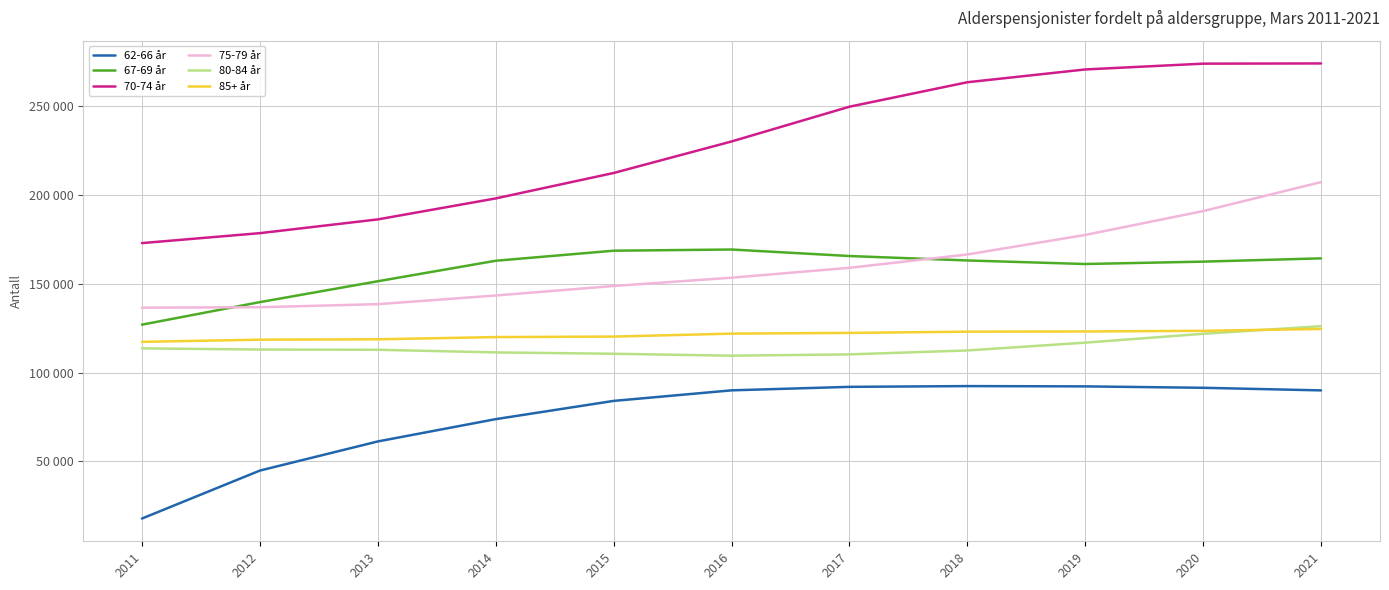

What is the total value across all series at 2019?

941645